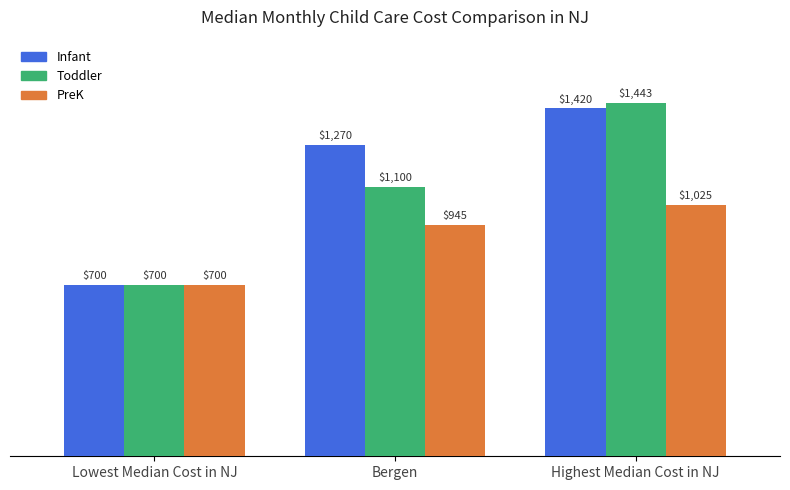

What is the spread (max minus min) of values at Highest Median Cost in NJ?

418